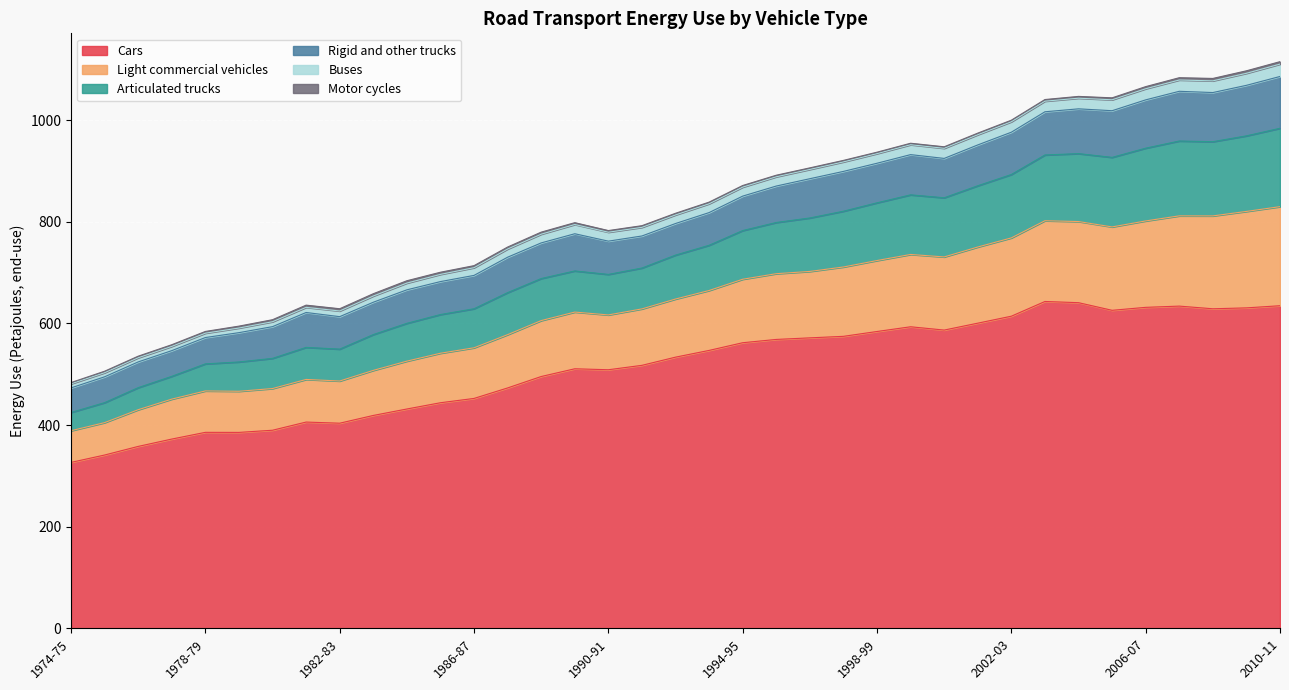

What is the highest value of the Cars series?

643.3